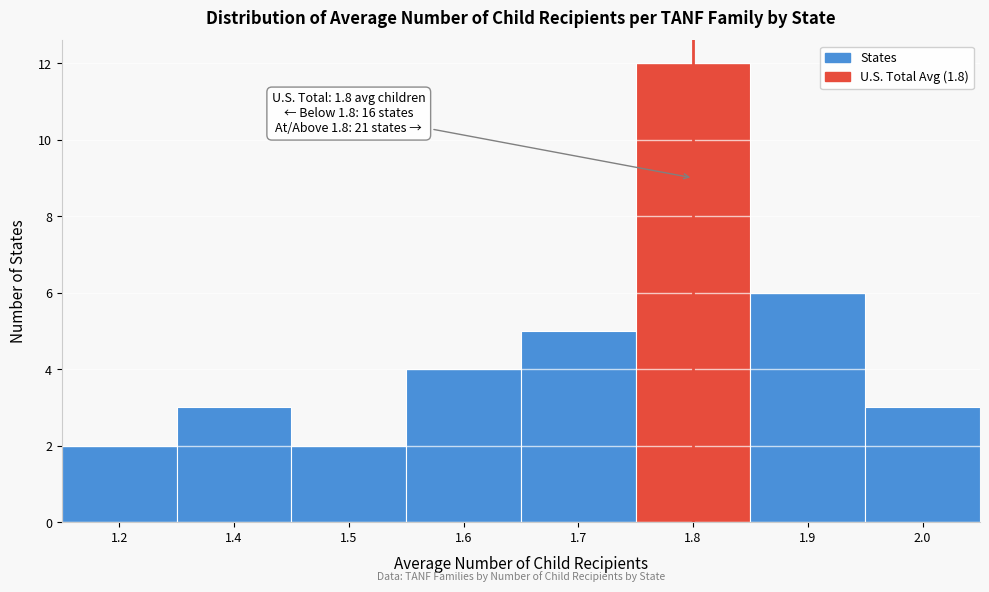

Reading left to right, list all the values displayed in this chart.

2	3	2	4	5	12	6	3